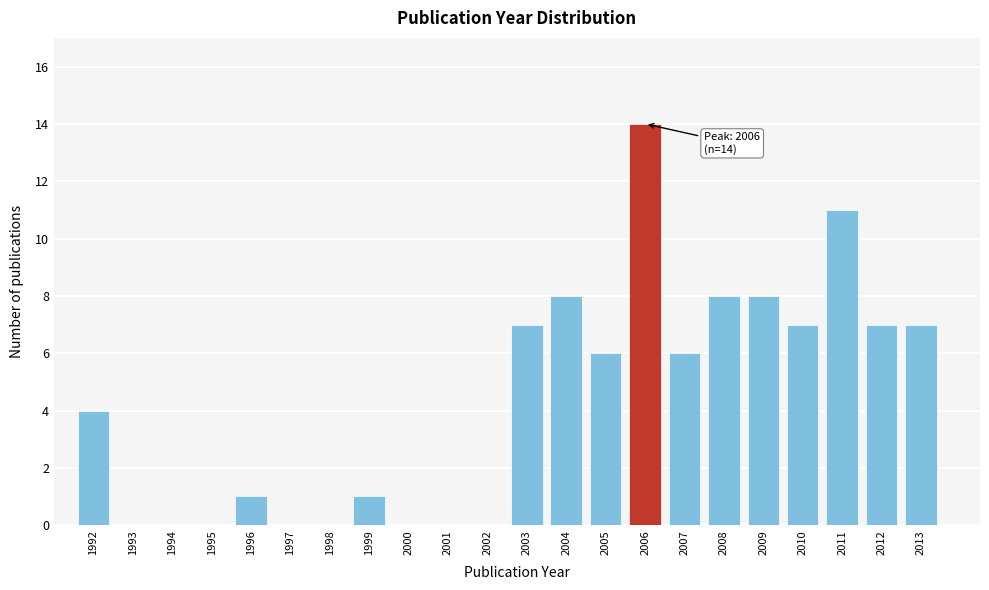

Over which range of the x-axis is the bar tallest?

2005.5 to 2006.5